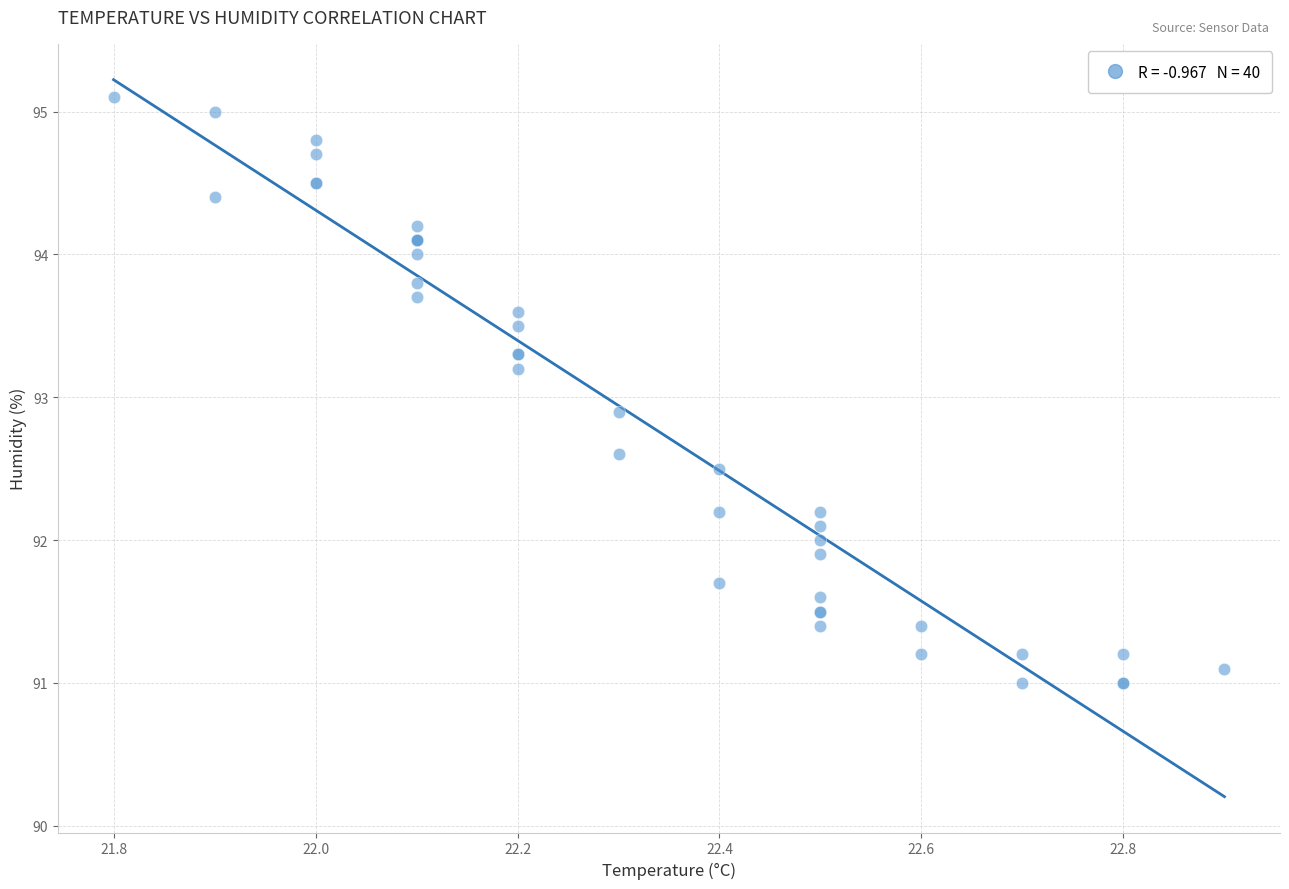

What Y value in the scatter plot is closest to 93?

92.9